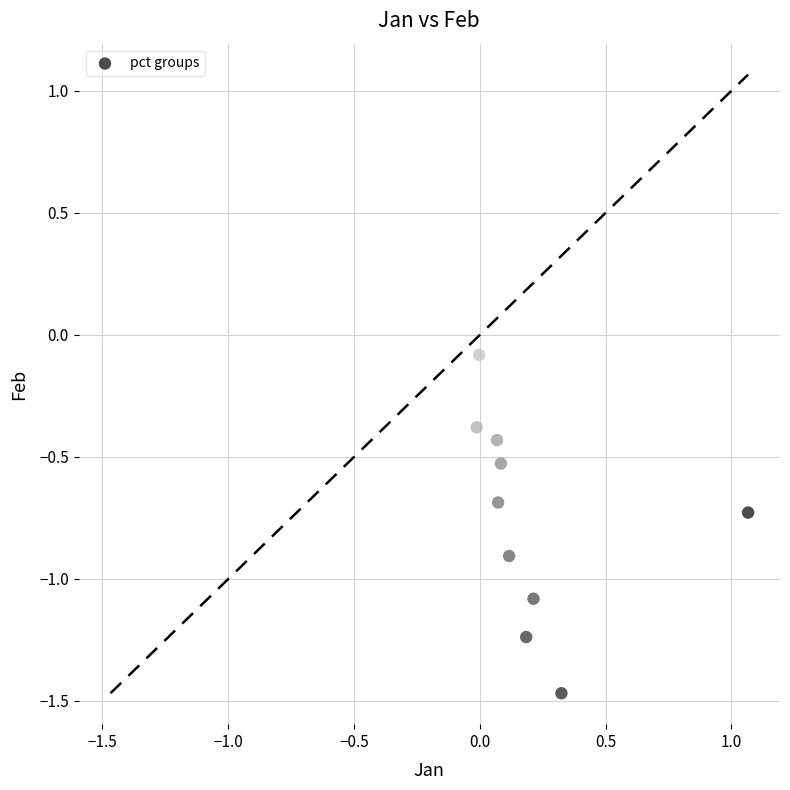

What is the range of Y values (max minus min)?

1.4